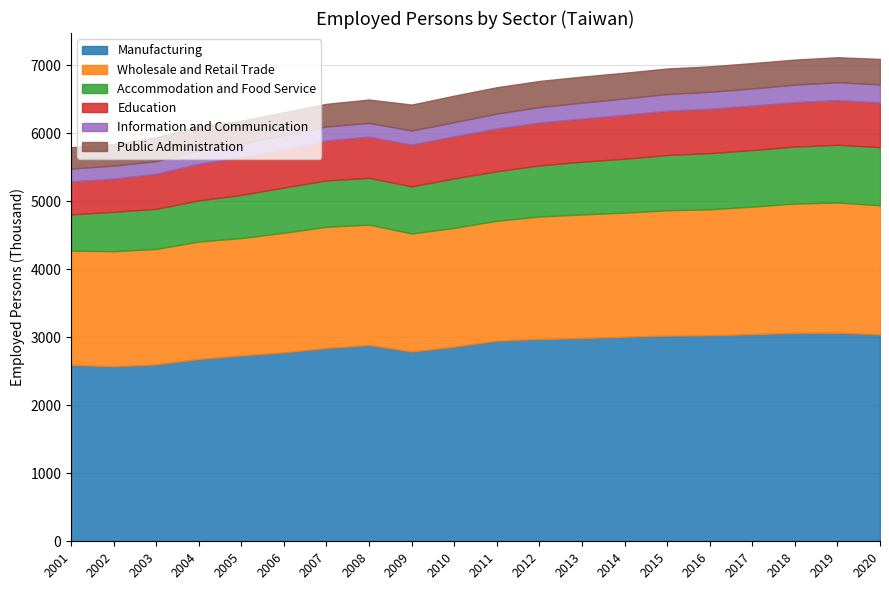

Between 2015 and 2017, which is larger?

2017